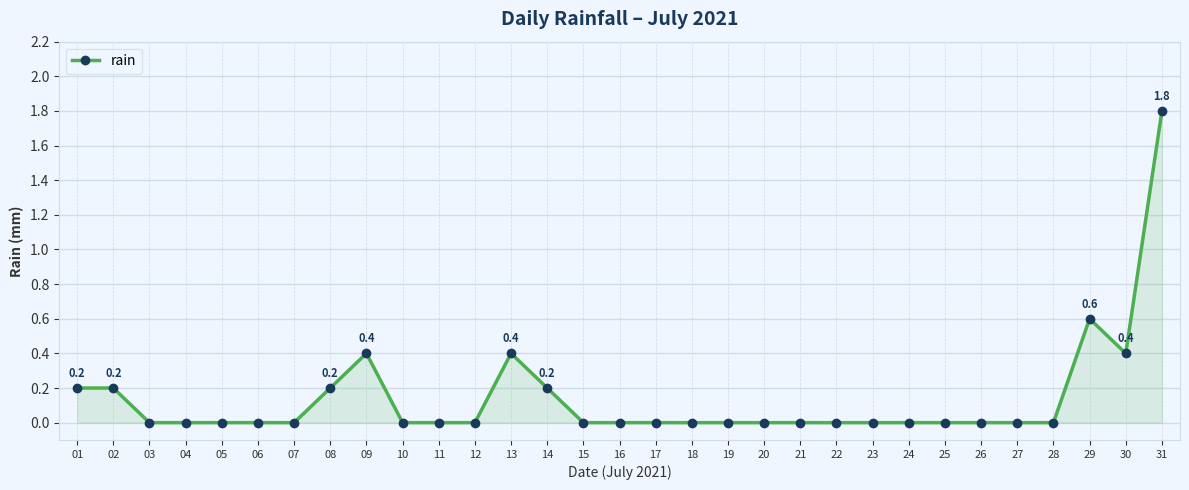

Reading left to right, transcribe all the data shown in this chart.

01=0.2	02=0.2	03=0.0	04=0.0	05=0.0	06=0.0	07=0.0	08=0.2	09=0.4	10=0.0	11=0.0	12=0.0	13=0.4	14=0.2	15=0.0	16=0.0	17=0.0	18=0.0	19=0.0	20=0.0	21=0.0	22=0.0	23=0.0	24=0.0	25=0.0	26=0.0	27=0.0	28=0.0	29=0.6	30=0.4	31=1.8